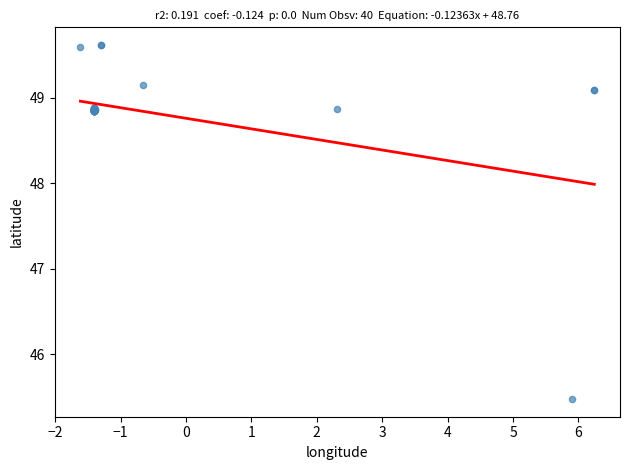

What Y value in the scatter plot is closest to 47?

45.5